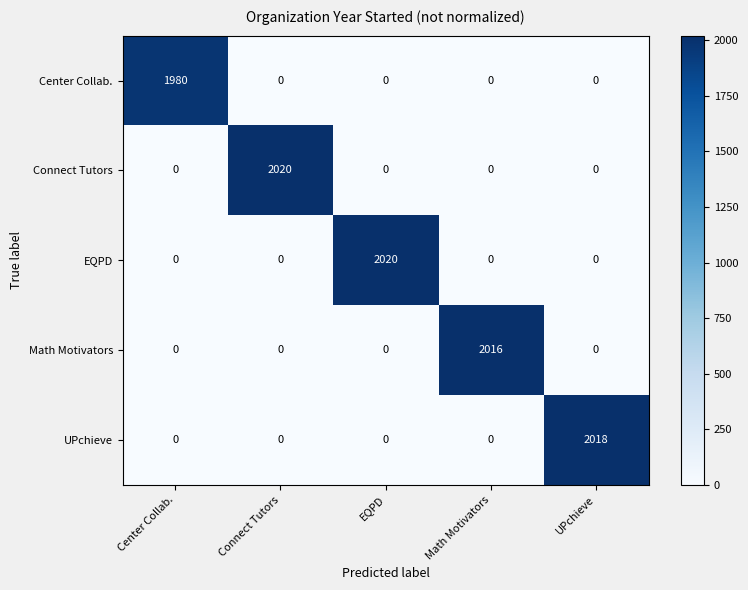

How many data points in Center Collab. are above 0?

1